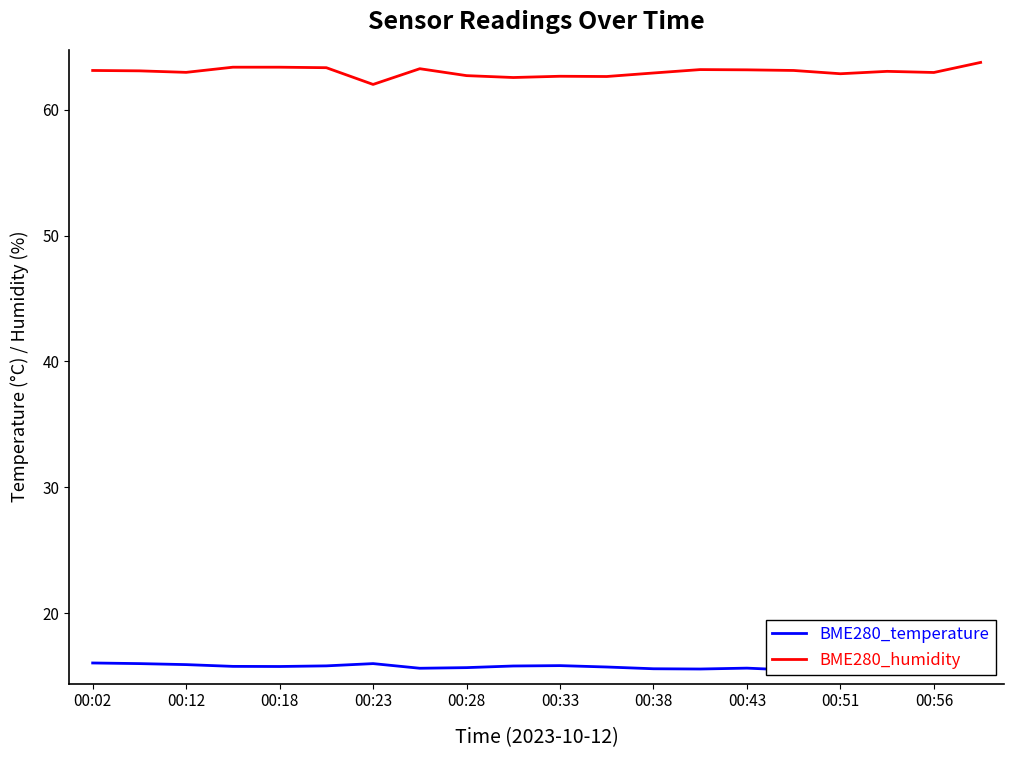

At which label does BME280_humidity first exceed 63?

00:02